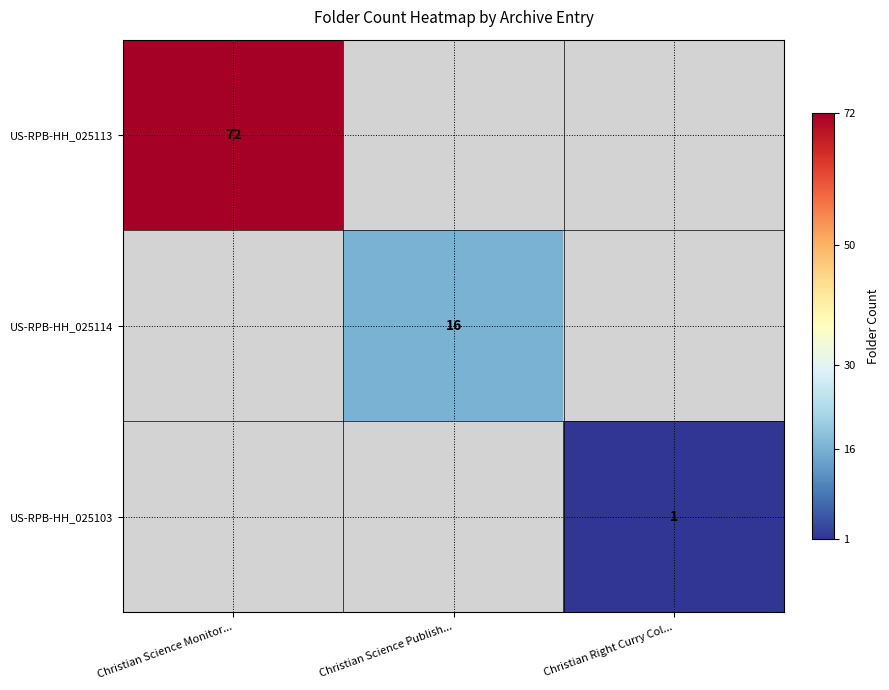

Is it true that US-RPB-HH_025113 equals 72 at Christian Science Monitor...?

True